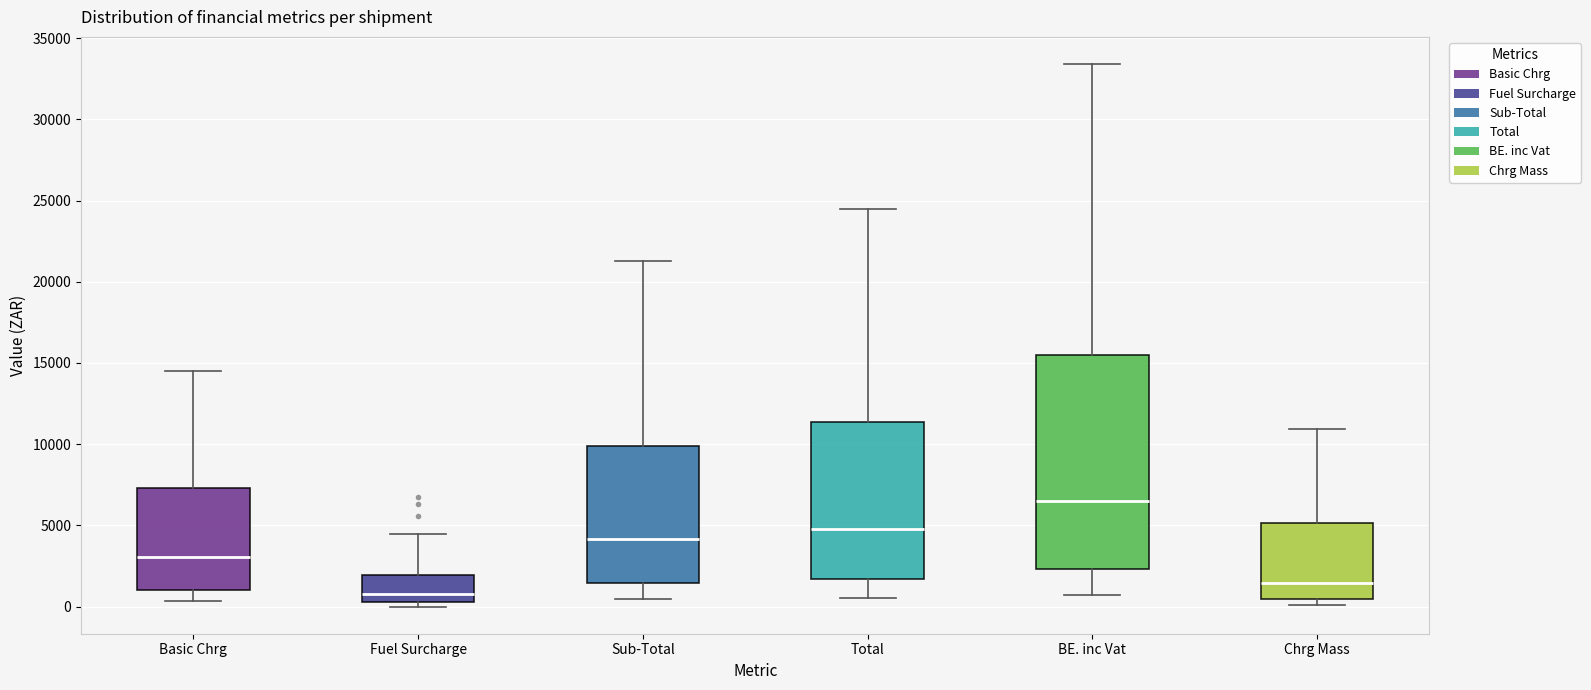

Where does the upper whisker of the box for Basic Chrg end on the y-axis? The values are not printed on the chart, so give them approximately, as read against the axis.

14500